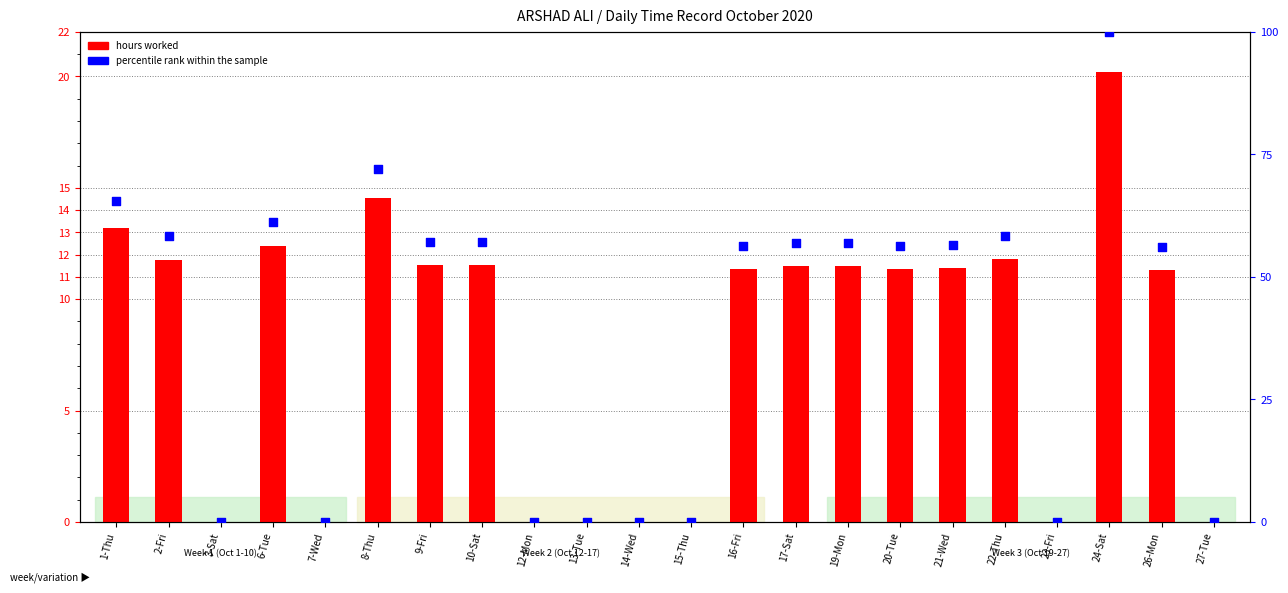

Which series contains the lowest Y value?

hours worked